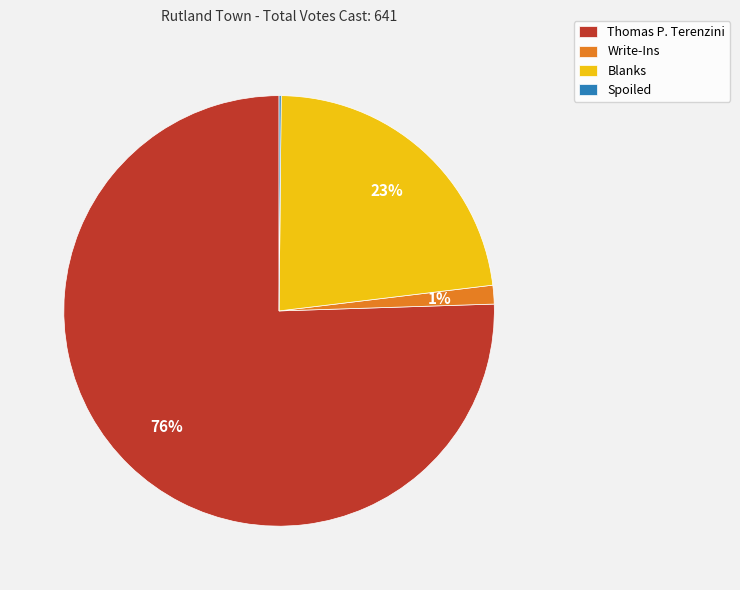

Is Write-Ins the majority of the pie?

No